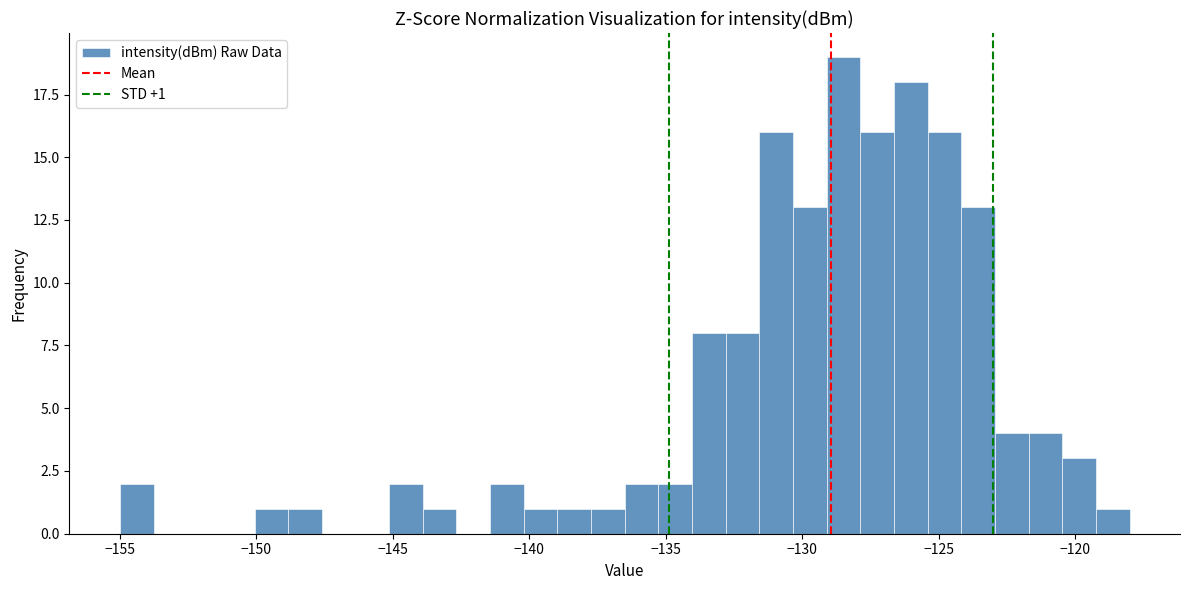

Around what value on the x-axis is the tallest bar? Give the approximate position of its centre, as read against the axis.

-128.5